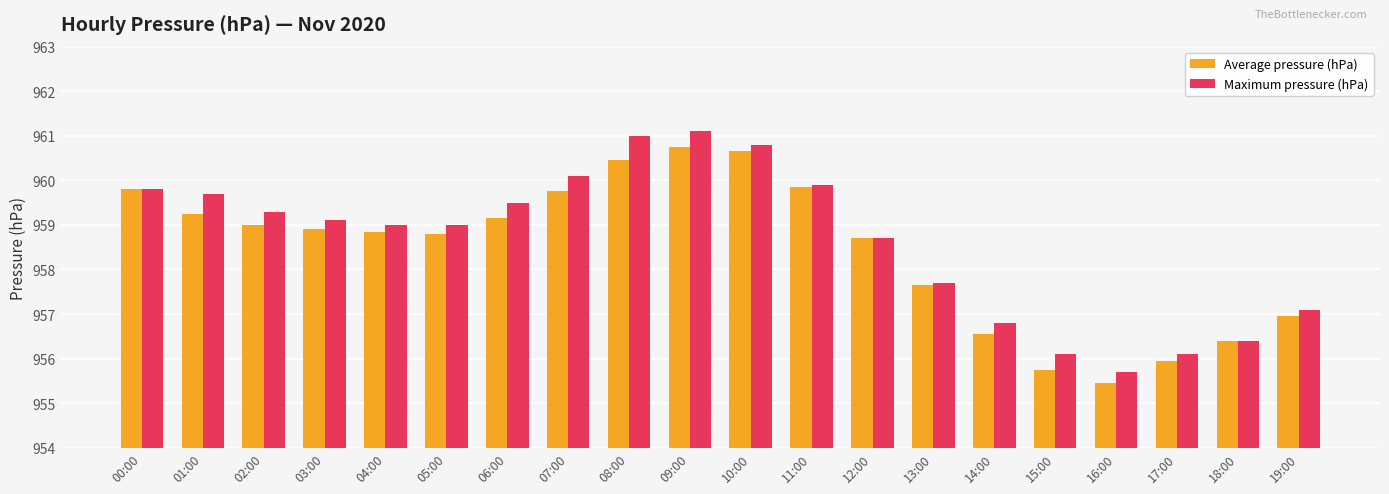

Between 12:00 and 16:00, which series saw the biggest shift?

Average pressure (hPa)